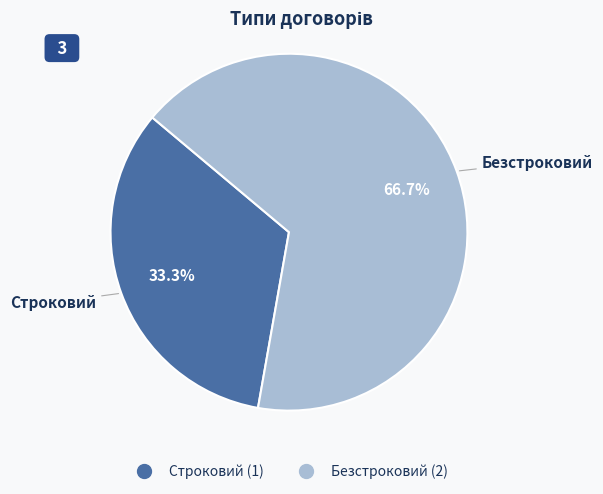

Combined, do Безстроковий and Строковий account for over 50%?

Yes